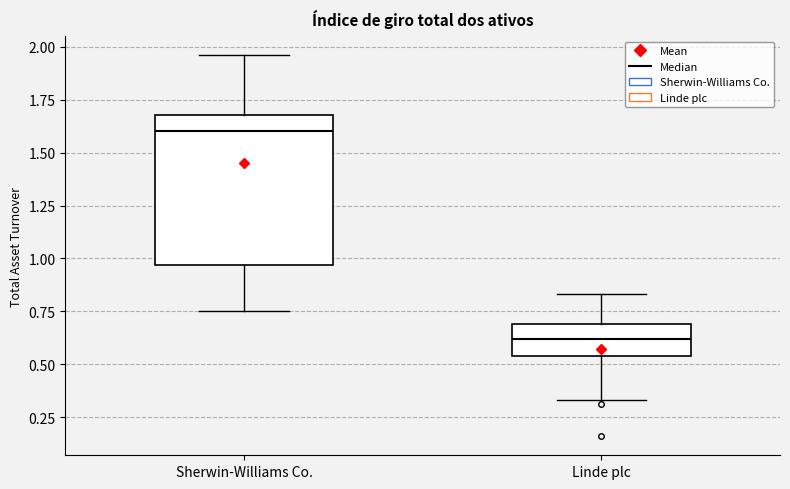

Reading left to right, read every box against the y-axis: the position of its median line, the range the box covers, and the ends of its whiskers. The values are not printed on the chart, so give them approximately, as read against the axis.

Sherwin-Williams Co.: median 1.60, box 0.95 to 1.70, whiskers 0.75 to 1.95
Linde plc: median 0.60, box 0.55 to 0.70, whiskers 0.35 to 0.85